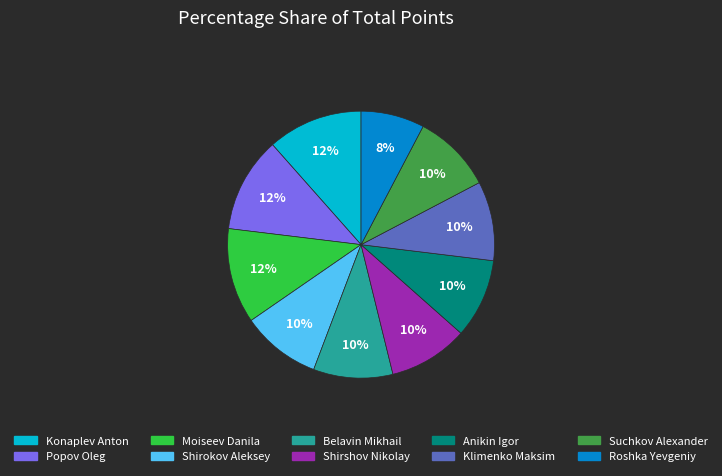

Combined, do Klimenko Maksim and Belavin Mikhail account for over 50%?

No